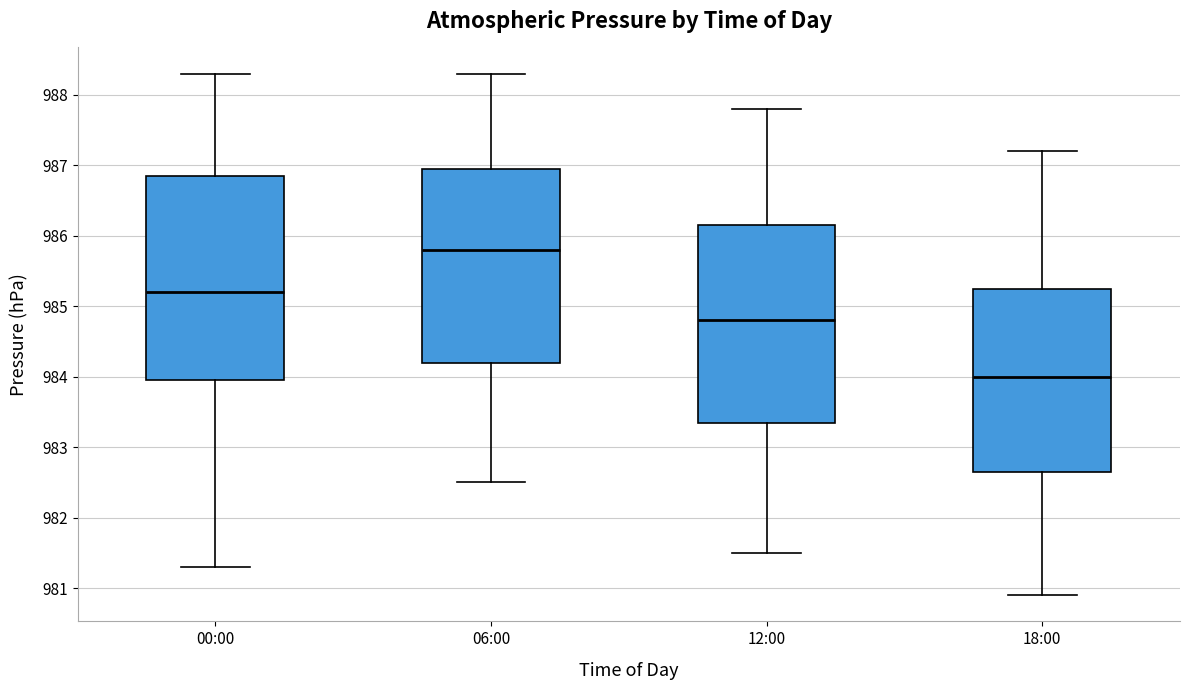

Where does the upper whisker of the box for 12:00 end on the y-axis? The values are not printed on the chart, so give them approximately, as read against the axis.

987.8